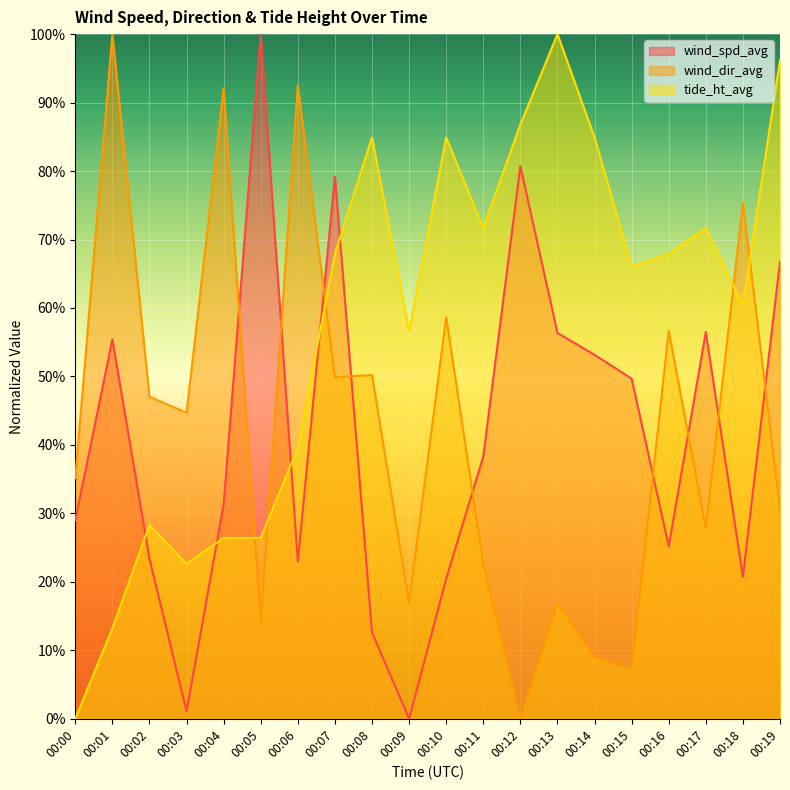

Which series changed the most between 00:00 and 00:14?

tide_ht_avg